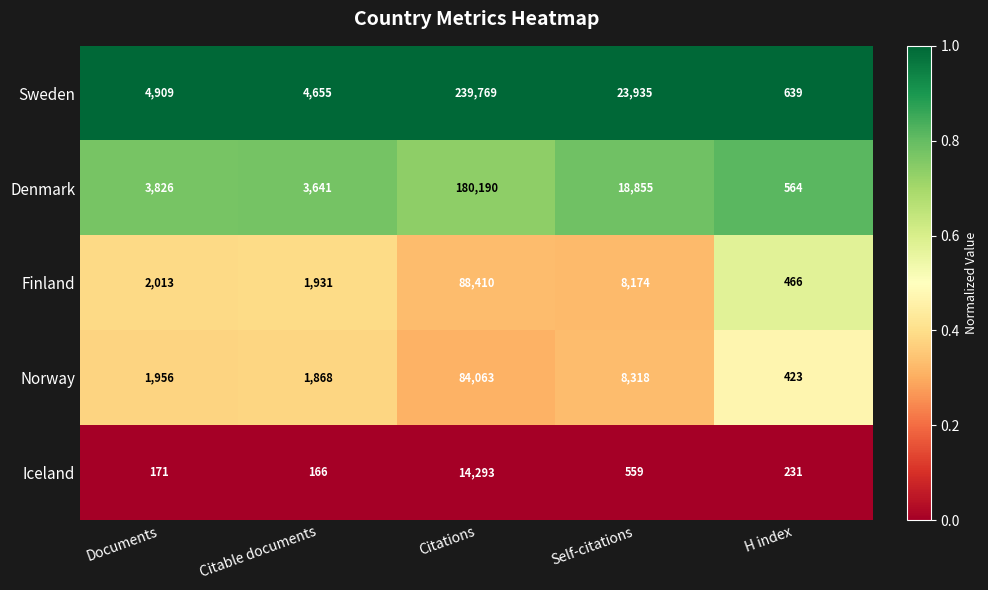

The Finland series shows 2806 at Self-citations. True or false?

False